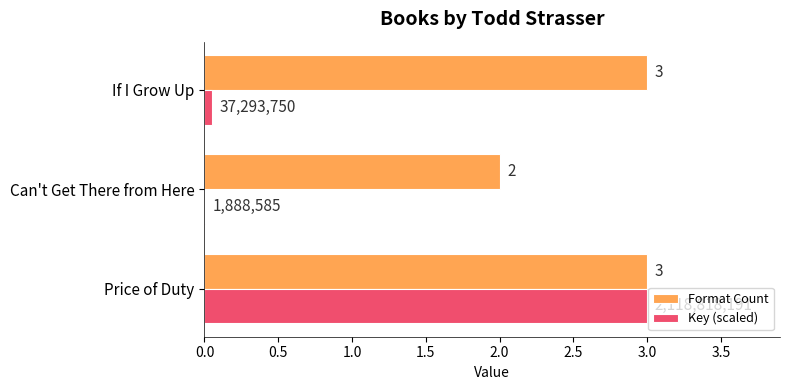

What value does the Format Count series have at If I Grow Up?

3.0